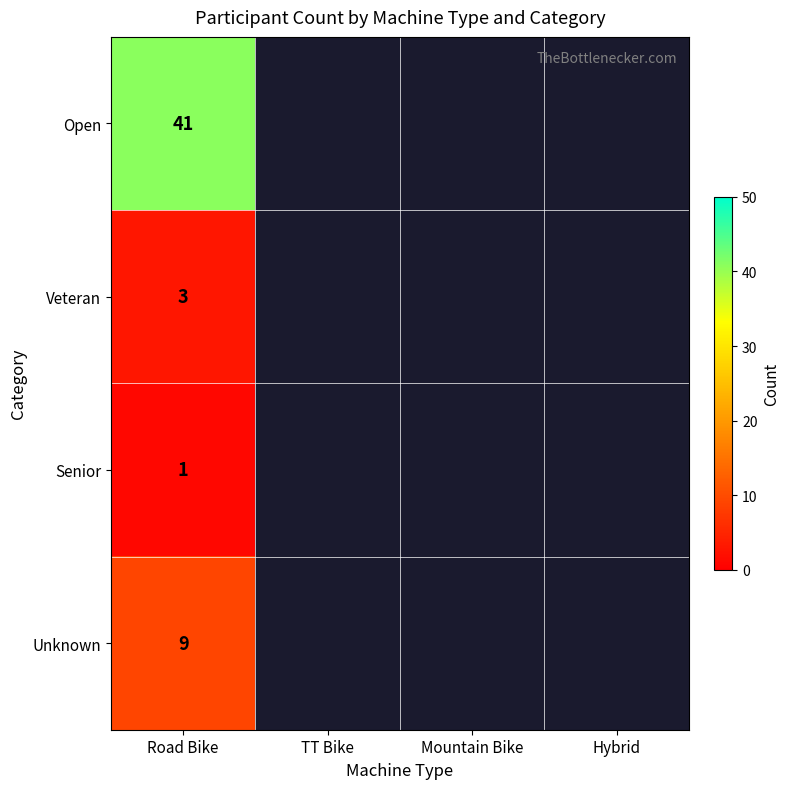

Is it true that Veteran equals 3 at Road Bike?

True